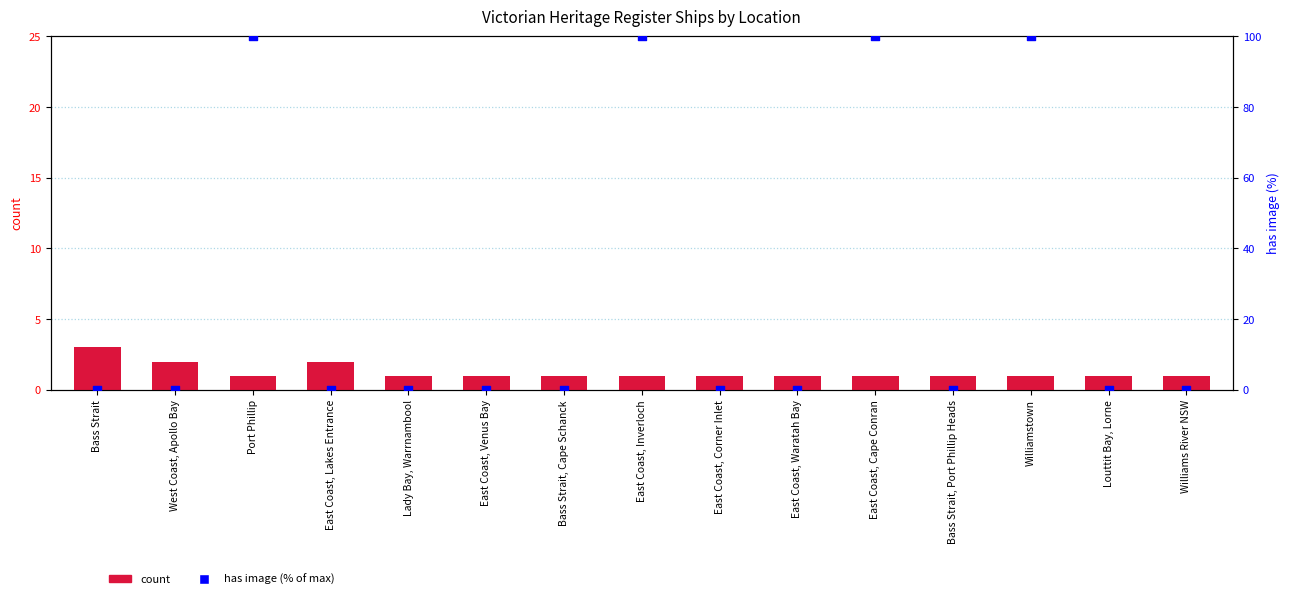

What are all the series names shown in the legend?

count, has image (% of max)